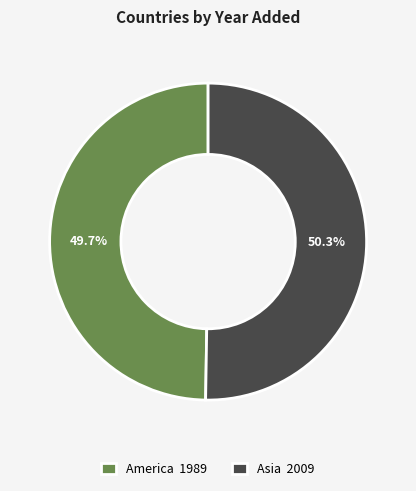

Which category has the smallest portion of the pie?

America